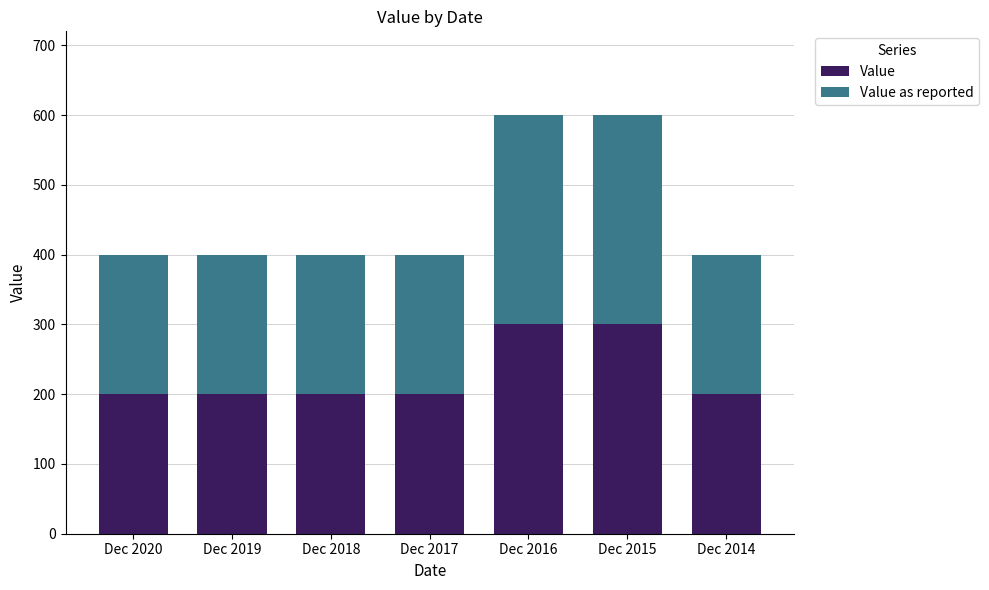

Does the chart contain any negative values?

No